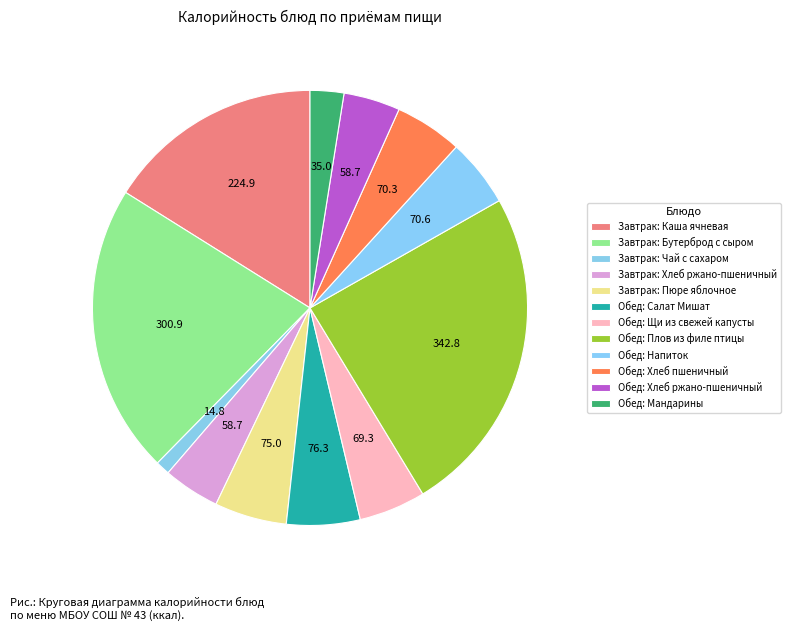

Rank the categories by value from highest to lowest.

Плов из филе птицы, Бутерброд с сыром, Каша ячневая вязкая, Салат Мишат, Пюре яблочное, Напиток витаминизированный, Хлеб пшеничный, Щи из свежей капусты, Хлеб ржано-пшеничный (завтрак), Хлеб ржано-пшеничный (обед), Мандарины свежие, Чай с сахаром